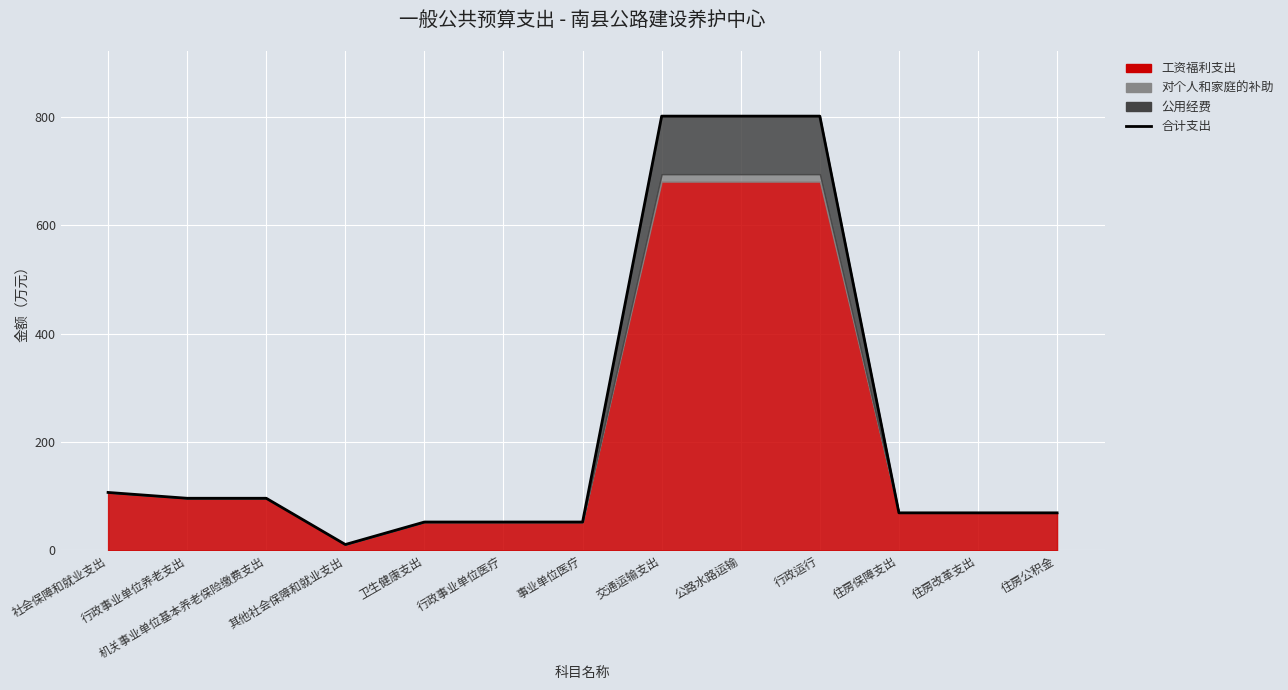

The value at 公路水路运输 is 1386.3. True or false?

False